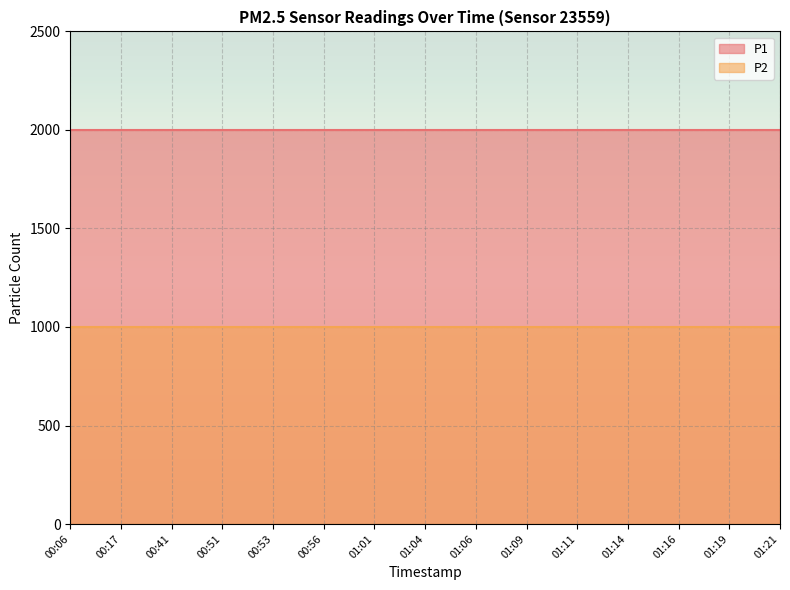

How many lines are shown in the chart?

2